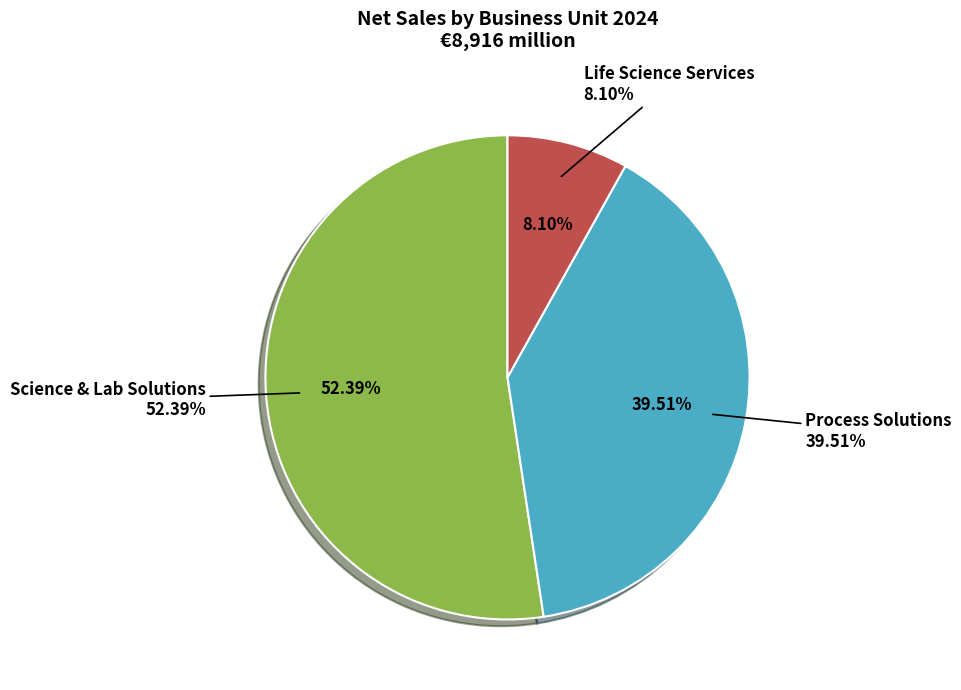

Which has a higher value, Science & Lab Solutions or Process Solutions?

Science & Lab Solutions